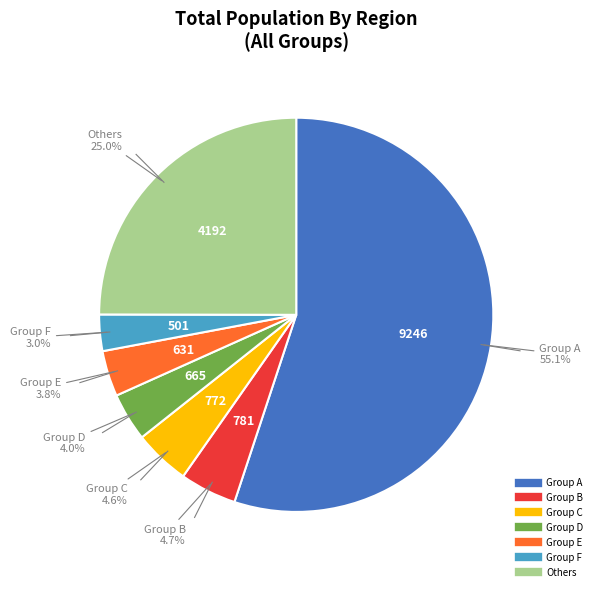

Is there a majority slice in this chart?

Yes